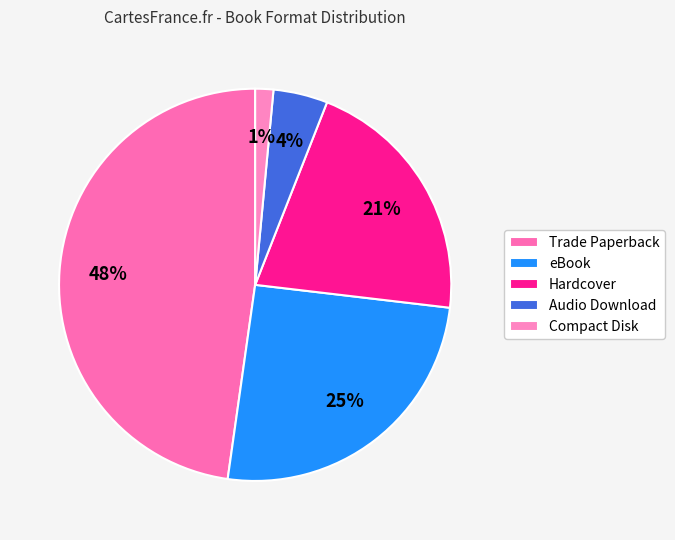

The eBook slice represents 18% of the pie. True or false?

False